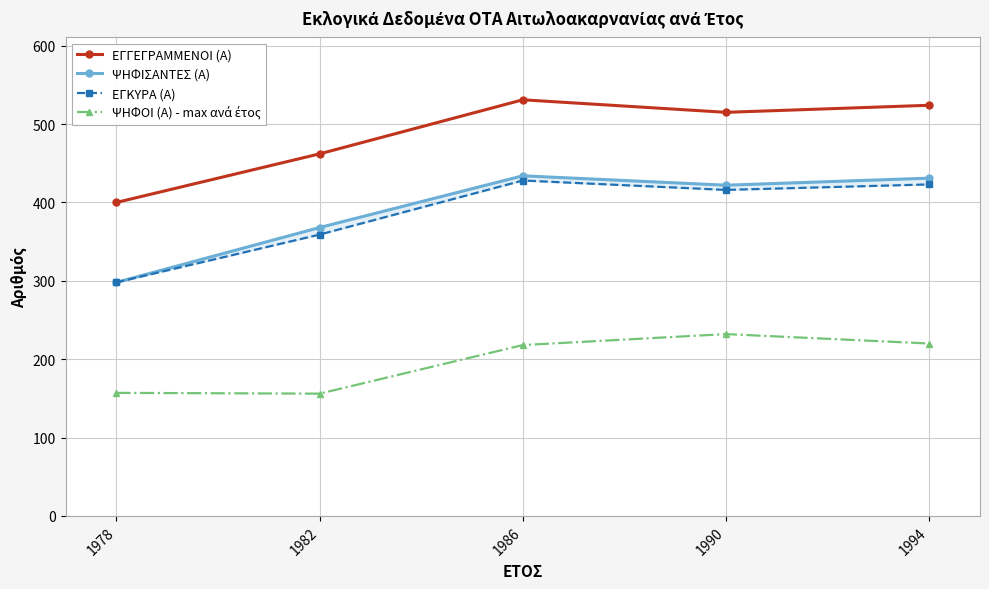

Rank the series at 1986 from lowest to highest value.

ΨΗΦΟΙ (Α) - max ανά έτος, ΕΓΚΥΡΑ (Α), ΨΗΦΙΣΑΝΤΕΣ (Α), ΕΓΓΕΓΡΑΜΜΕΝΟΙ (Α)